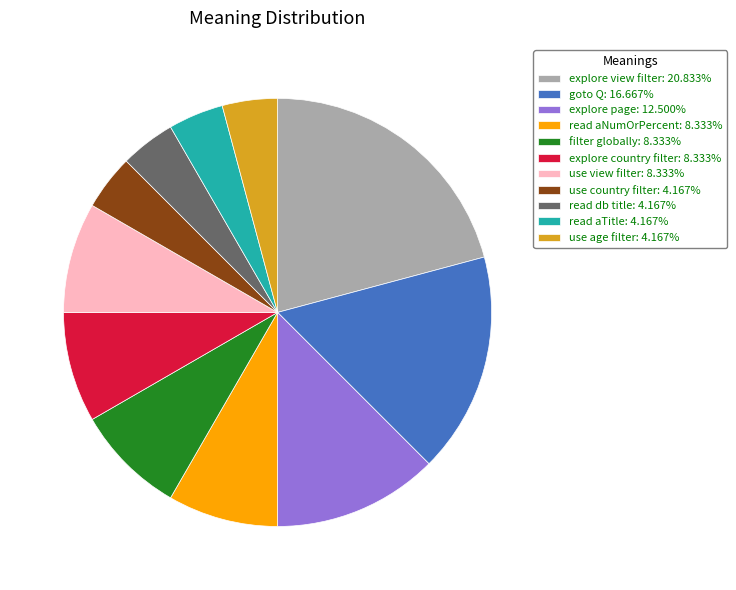

The explore view filter slice represents 21% of the pie. True or false?

True